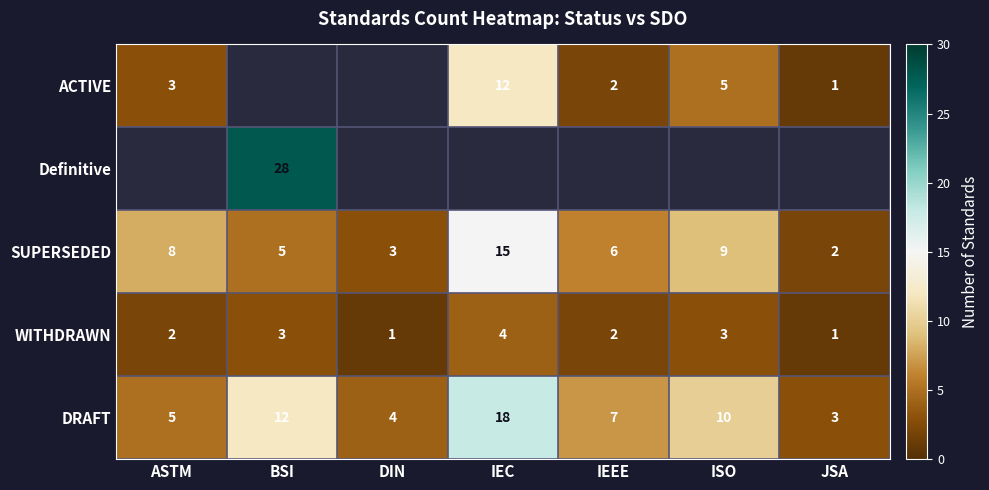

At which label does SUPERSEDED reach its minimum?

JSA